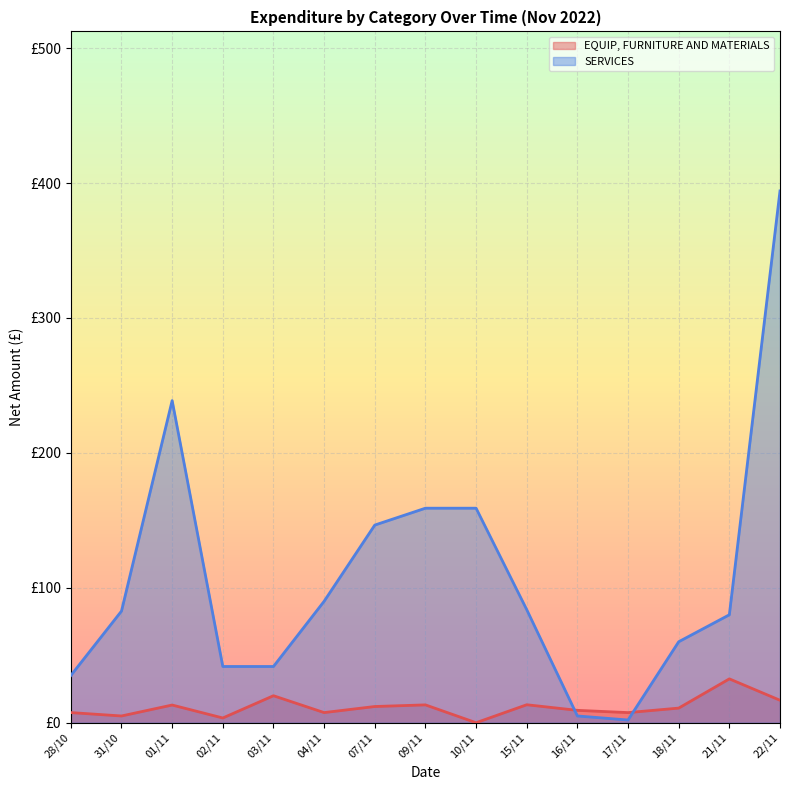

Which label corresponds to the largest value in the chart?

22/11